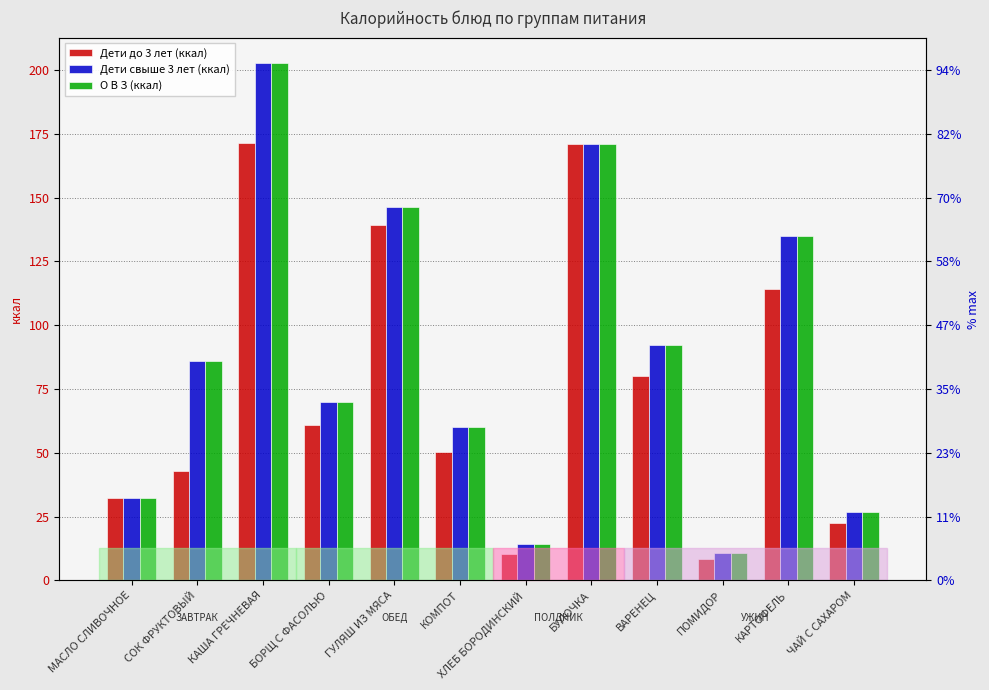

How many data points in О В З (ккал) are above 86?

5